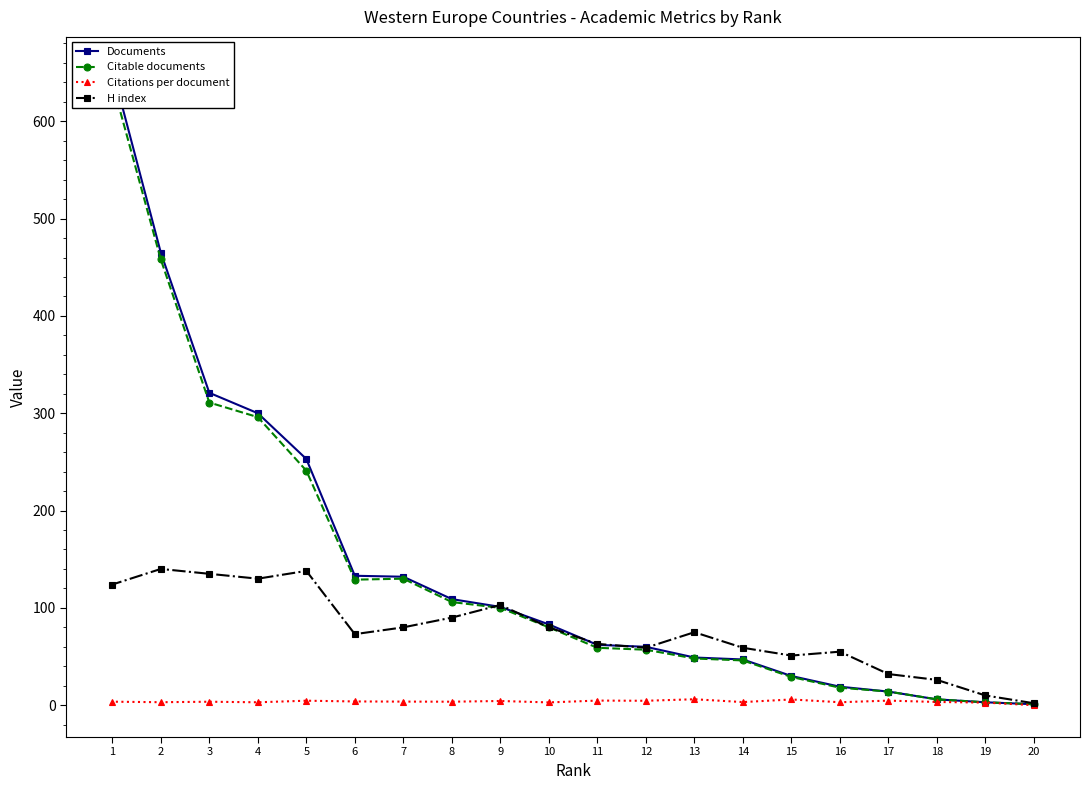

In Citations per document, how many points are higher than both neighbors (excluding endpoints)?

7